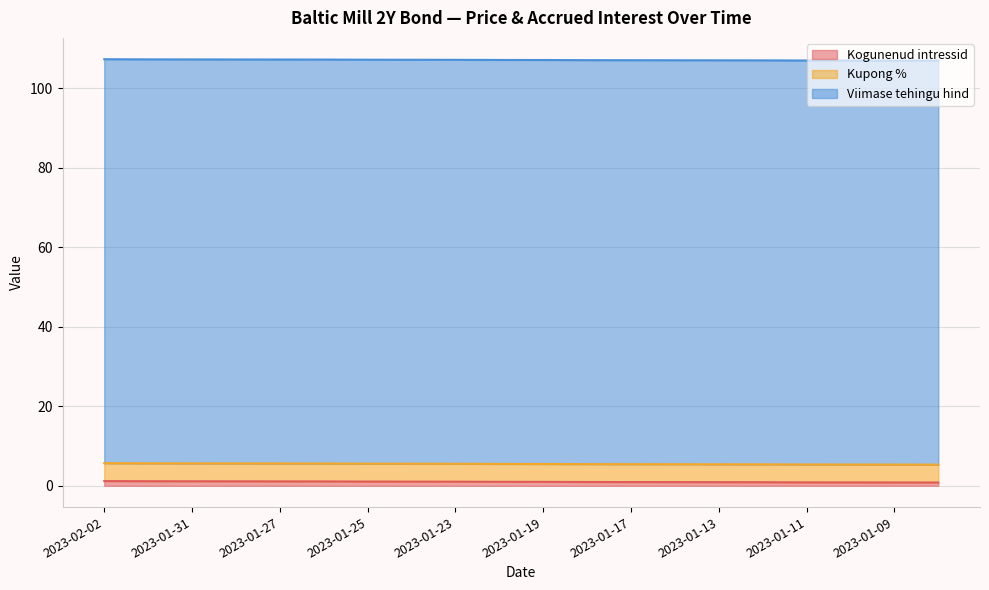

What is the sum of all Viimase tehingu hind values?

2032.8